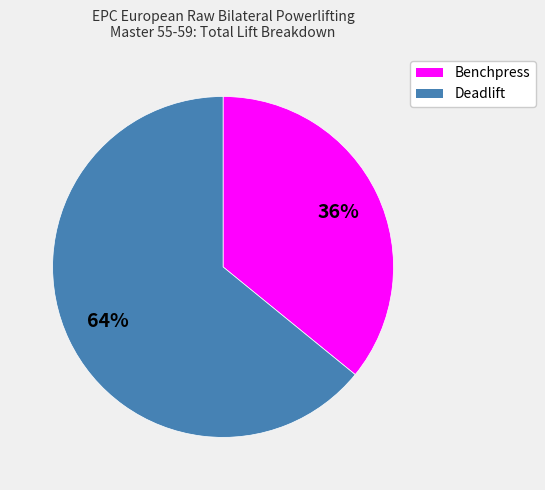

True or false: Deadlift accounts for 64% of the total.

True